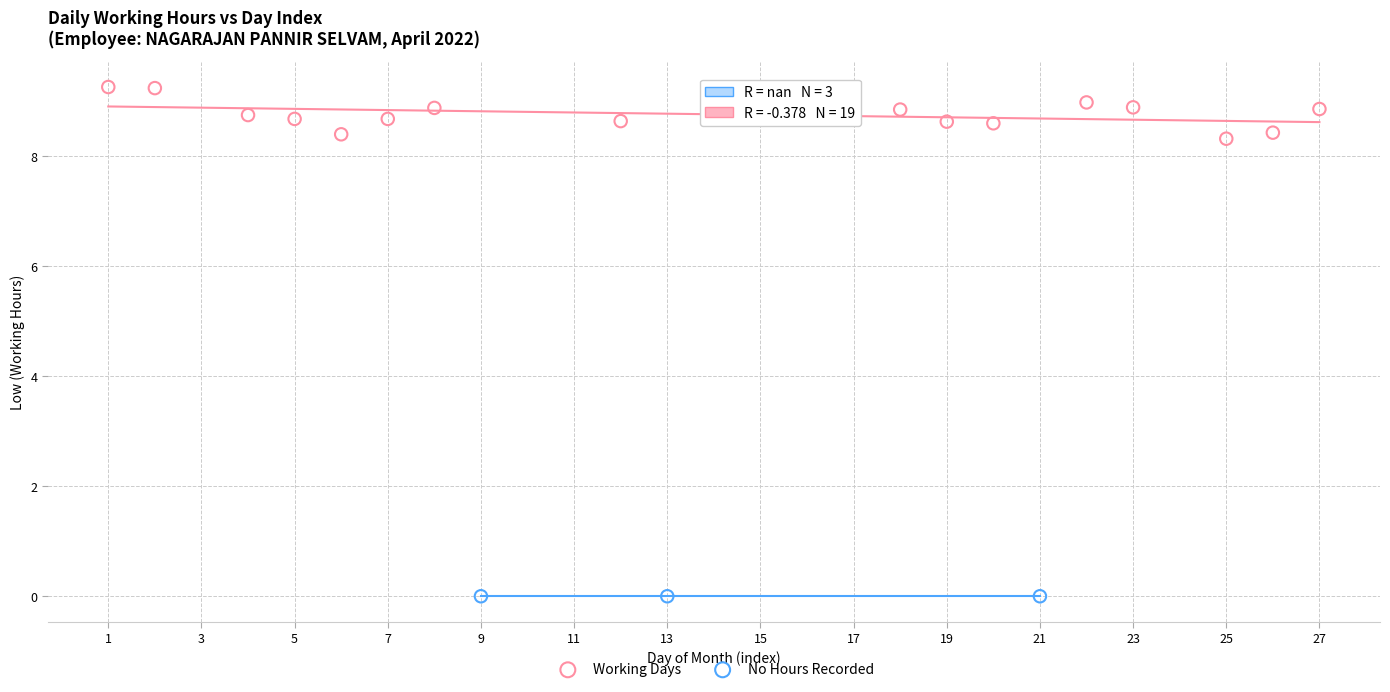

Which series contains the highest Y value?

Working Days